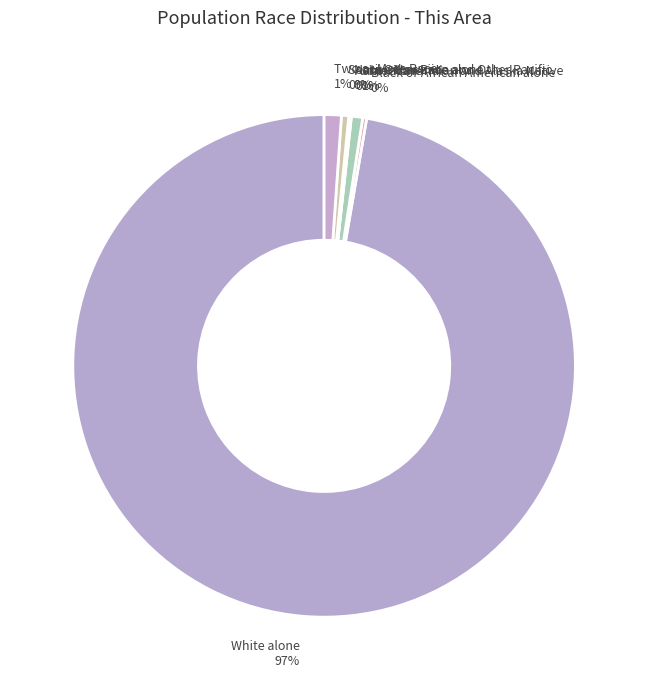

Is White alone the majority of the pie?

Yes